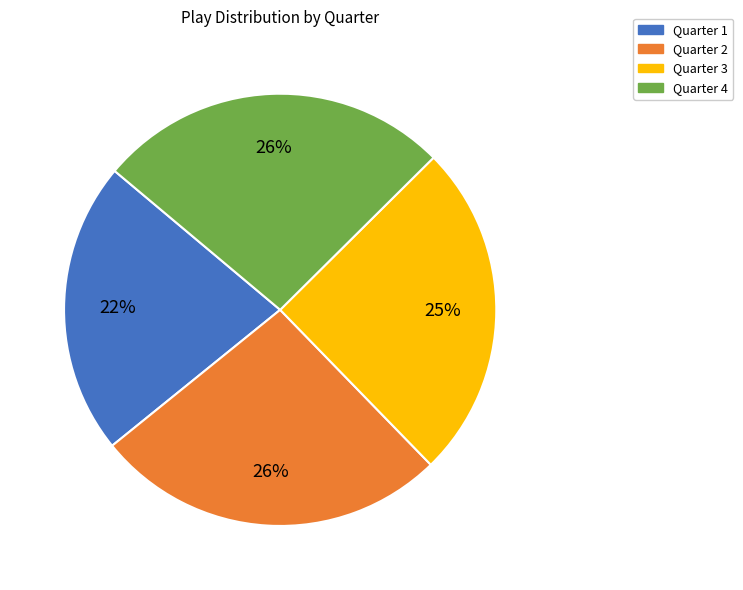

True or false: Quarter 2 accounts for 26% of the total.

True